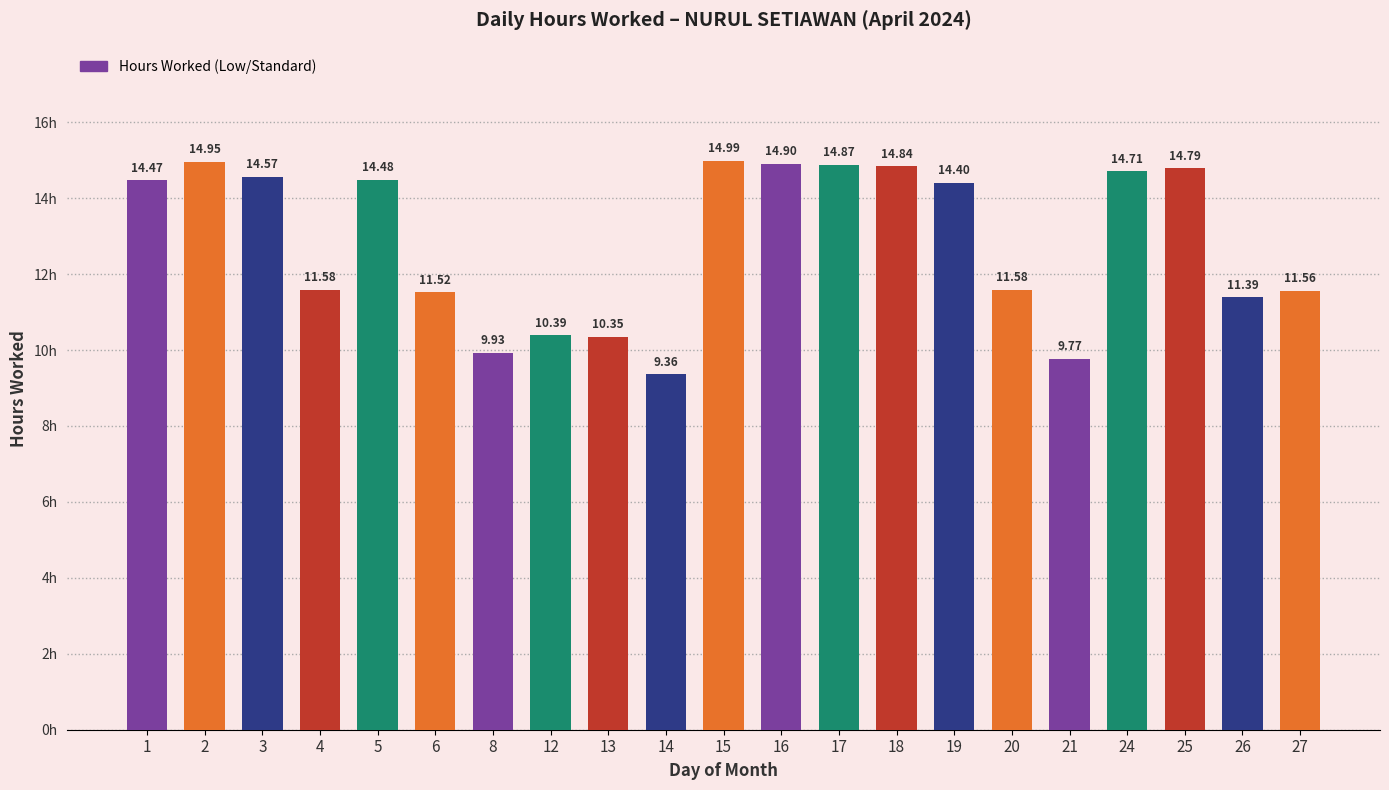

What is the value of the 18th bar from the left?

14.7